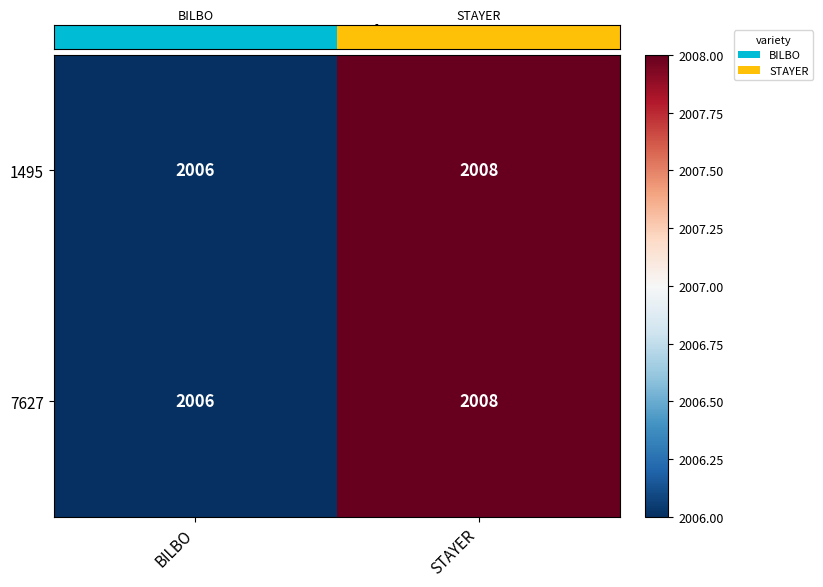

What value does the 7627 series have at STAYER?

2008